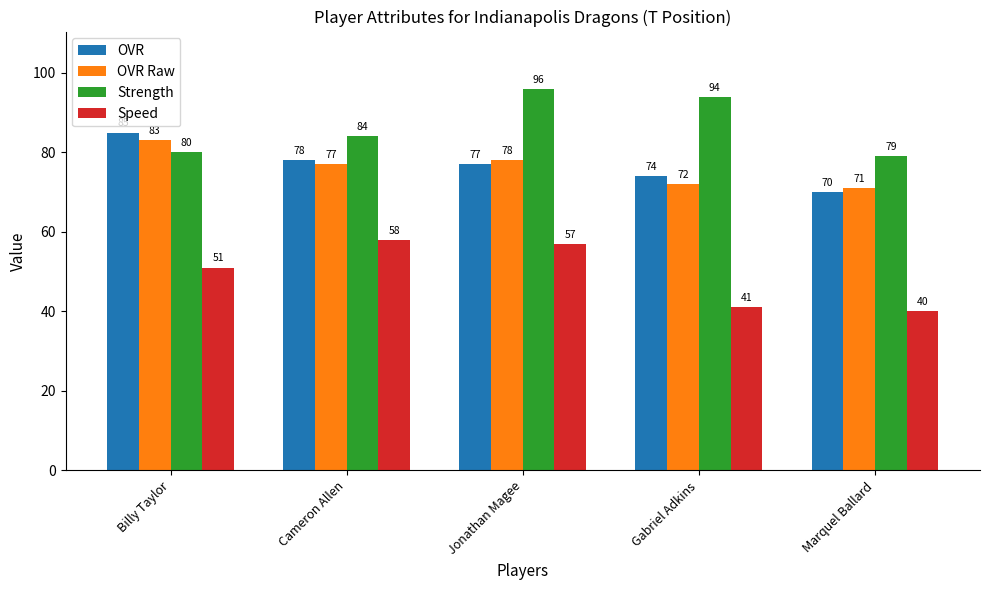

How many series are shown in this chart?

4